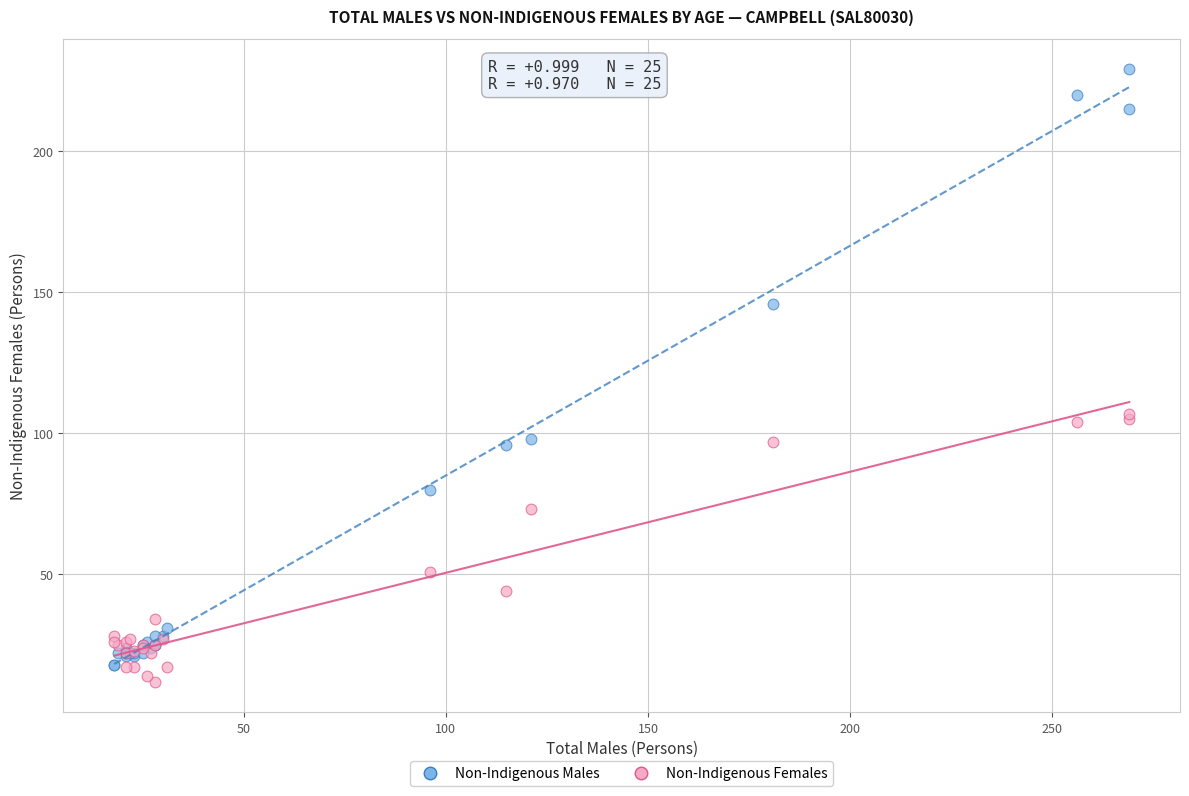

What is the X range (max minus min) for the scatter plot?

251